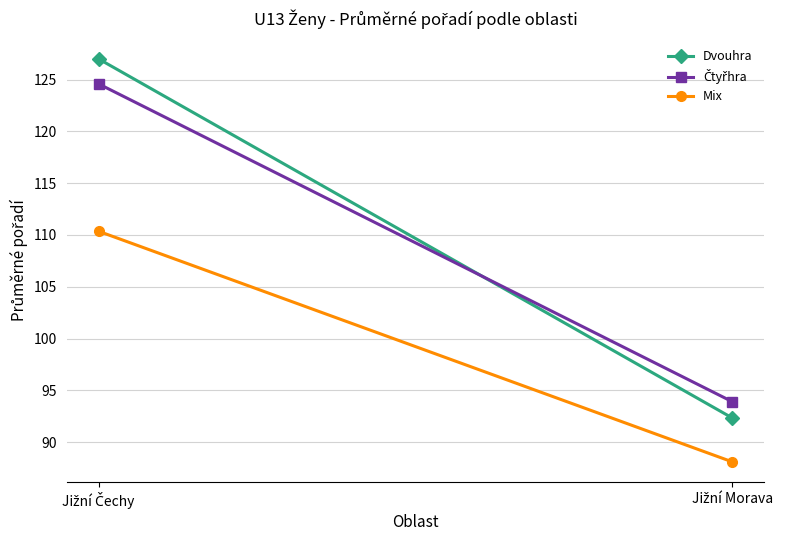

Is this an area chart (filled region under the line)?

No